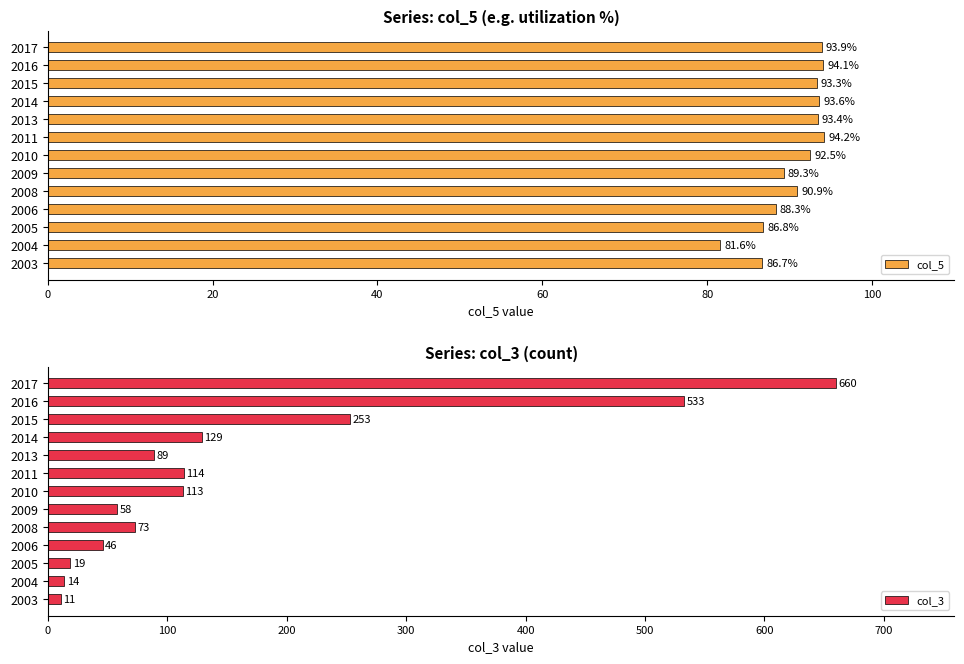

List the series in order of their overall mean, highest first.

col_3, col_5